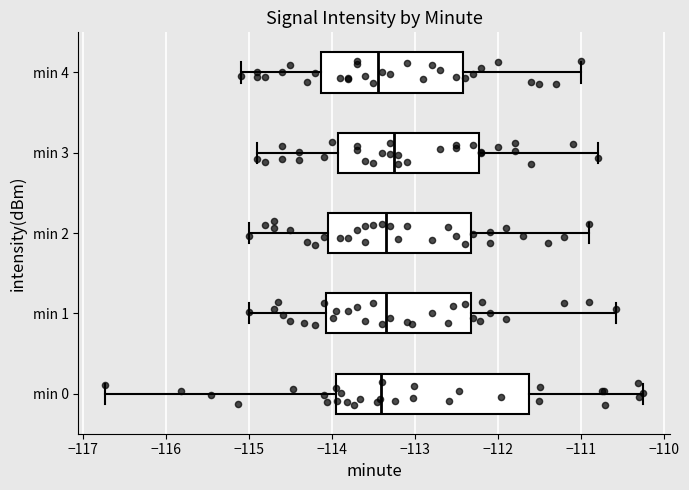

Reading bottom to top, read every box against the x-axis: the position of its median line, the range the box covers, and the ends of its whiskers. The values are not printed on the chart, so give them approximately, as read against the axis.

min 0: median -113.4, box -113.9 to -111.6, whiskers -116.7 to -110.3
min 1: median -113.3, box -114.1 to -112.3, whiskers -115.0 to -110.6
min 2: median -113.3, box -114.0 to -112.3, whiskers -115.0 to -110.9
min 3: median -113.2, box -113.9 to -112.2, whiskers -114.9 to -110.8
min 4: median -113.4, box -114.1 to -112.4, whiskers -115.1 to -111.0